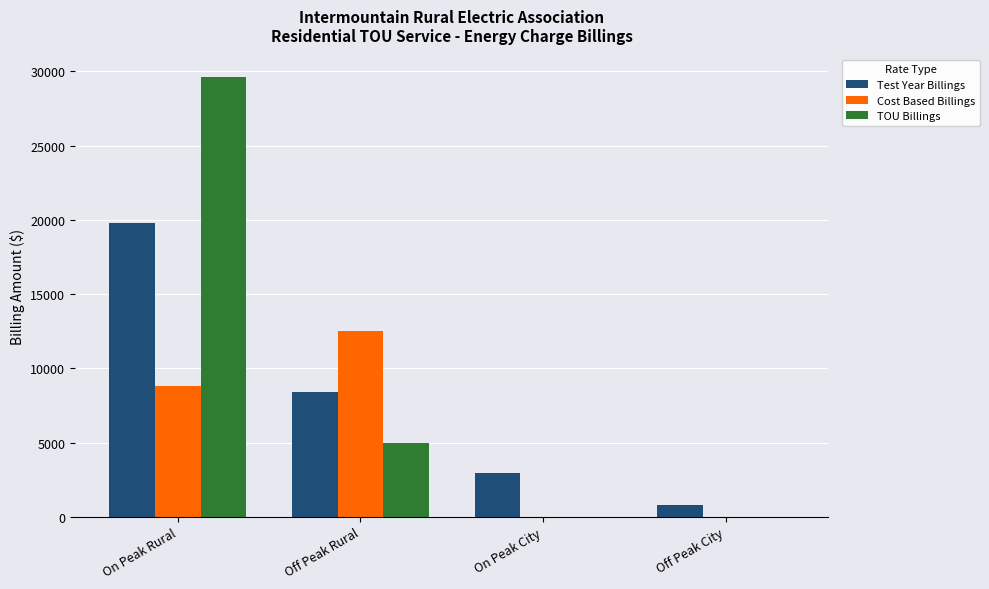

Which series has the largest total across all categories?

TOU Billings